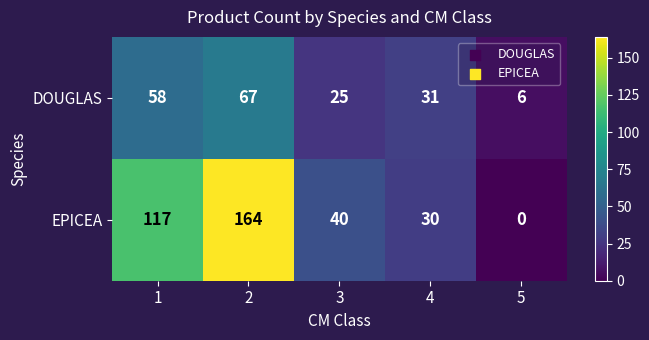

List the series in order of their peak value, lowest first.

DOUGLAS, EPICEA